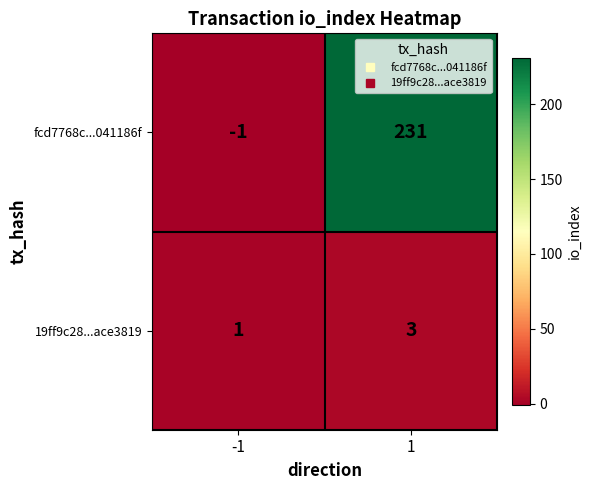

What is the highest value of the 19ff9c28...ace3819 series?

3